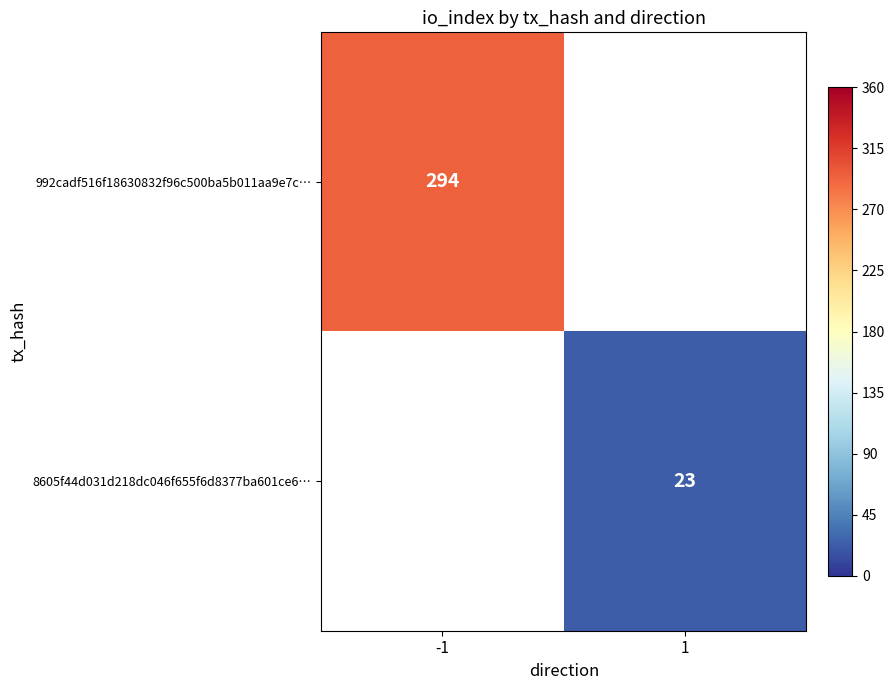

Is it true that 992cadf516f18630832f96c500ba5b011aa9e7c… equals 294 at -1?

True